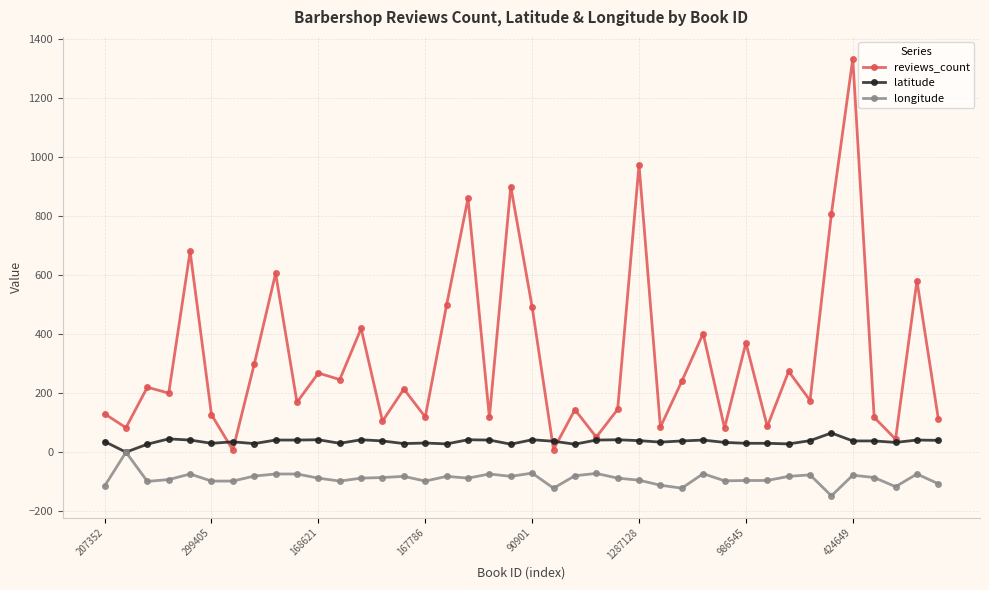

True or false: longitude and reviews_count intersect in this chart.

False